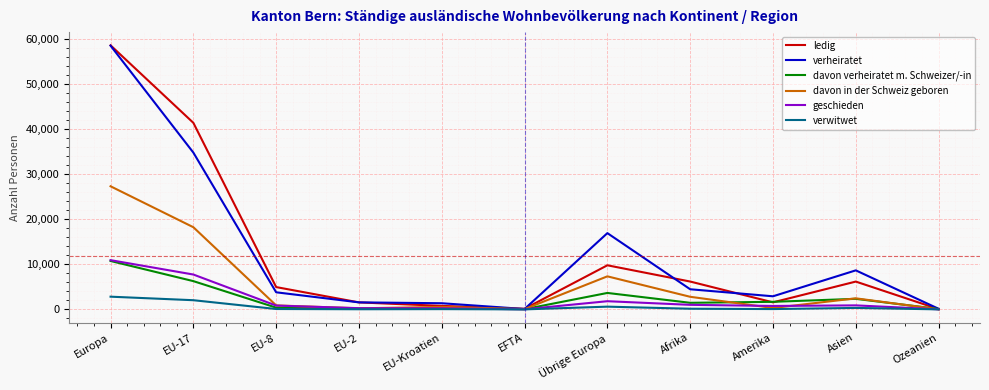

The value of verheiratet at EU-2 is 1555. True or false?

True